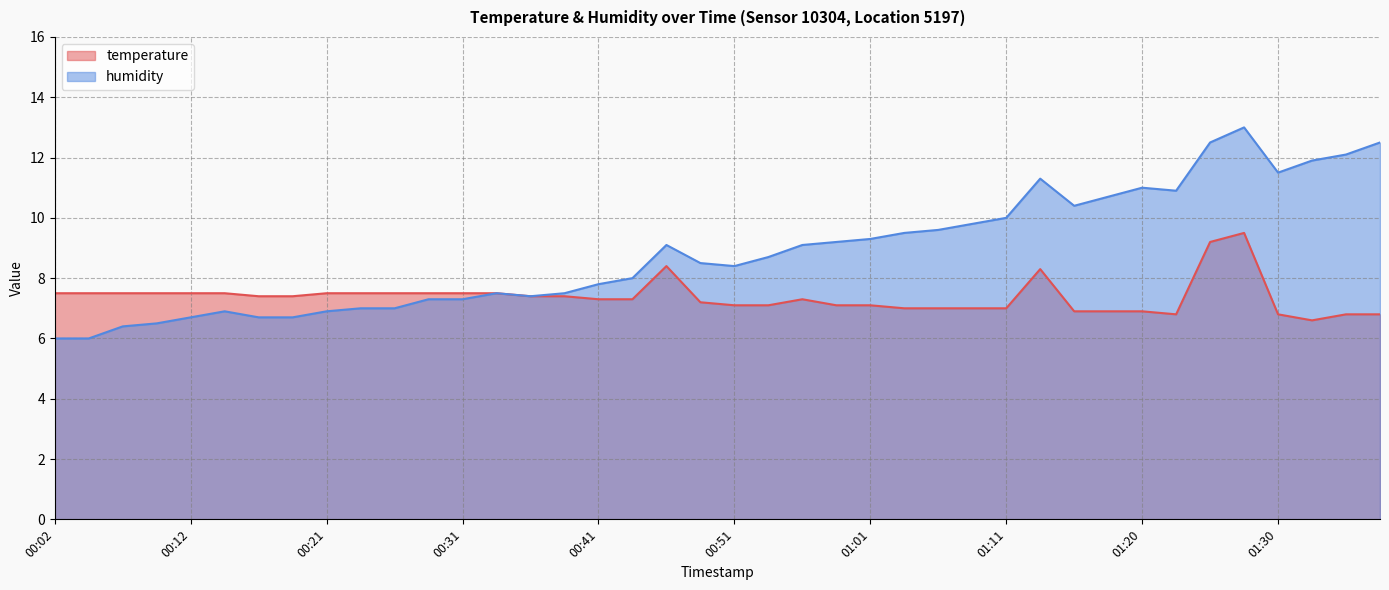

True or false: temperature has a value of 1.7 at 00:39.

False